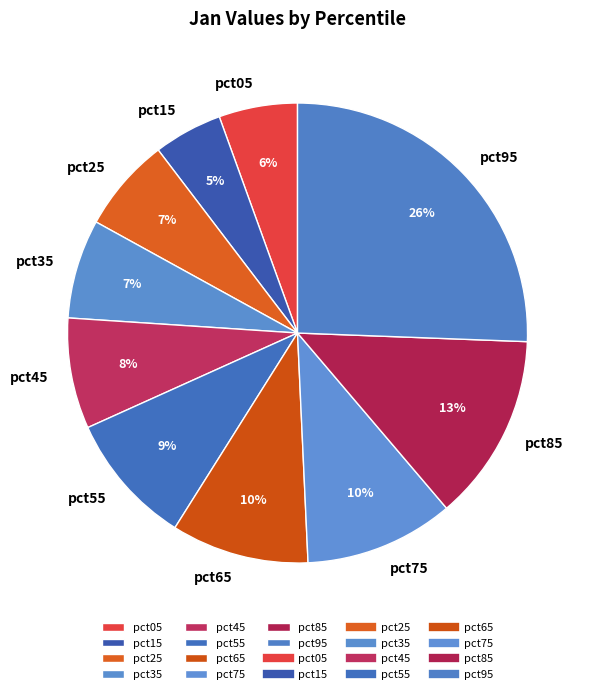

To the nearest percent, what percentage of the pie is pct85?

13%